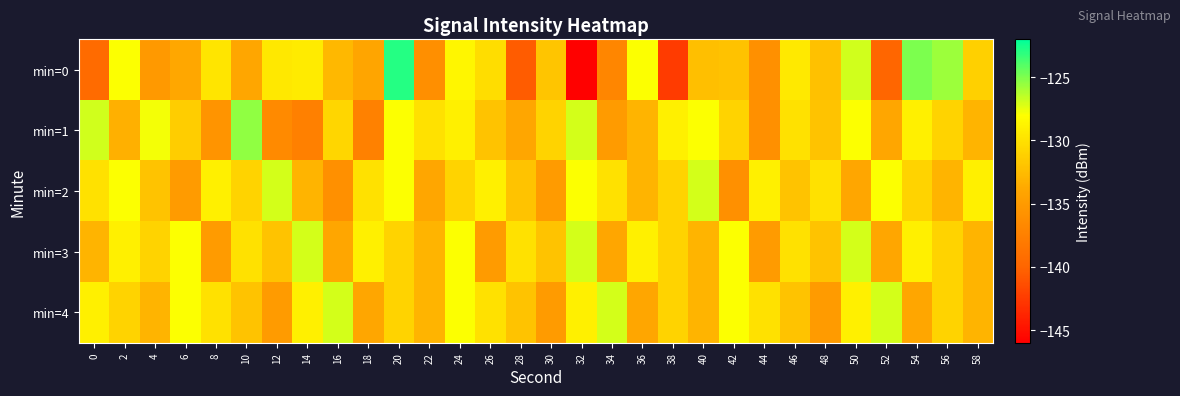

List the series in order of their peak value, lowest first.

min=2, min=3, min=4, min=1, min=0